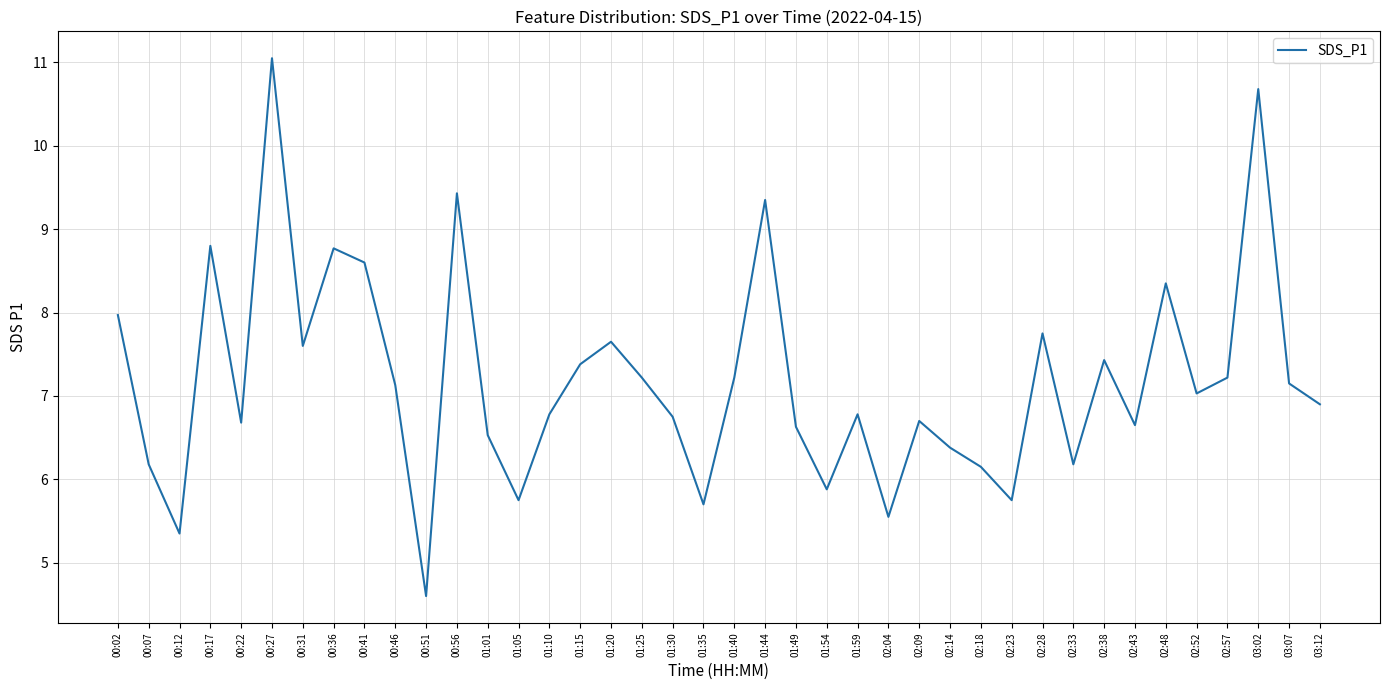

How many values are below 7?

20